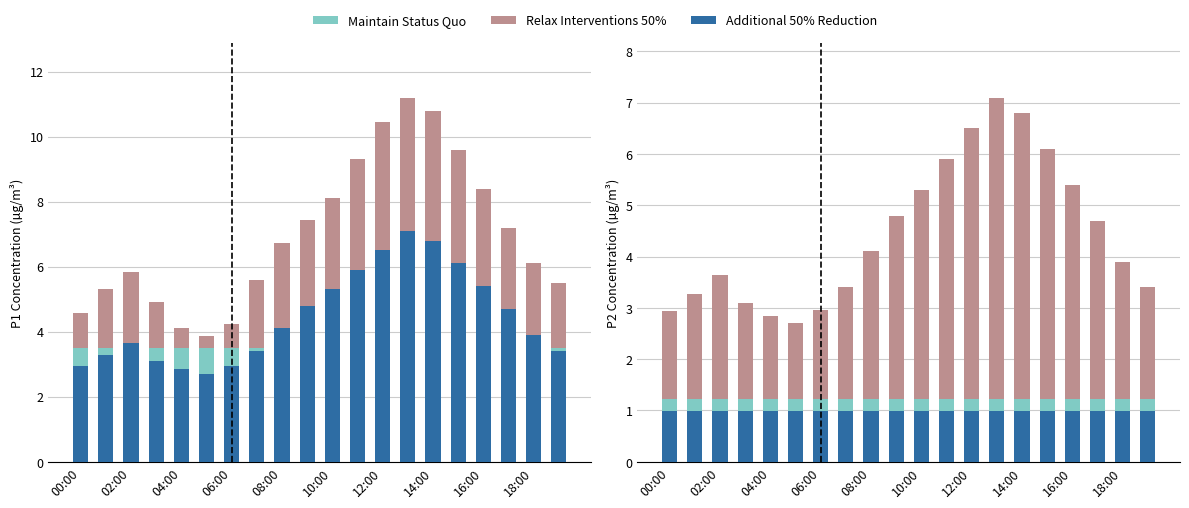

What is the value of the Relax Interventions 50% bar at the 16th from the left?

6.1